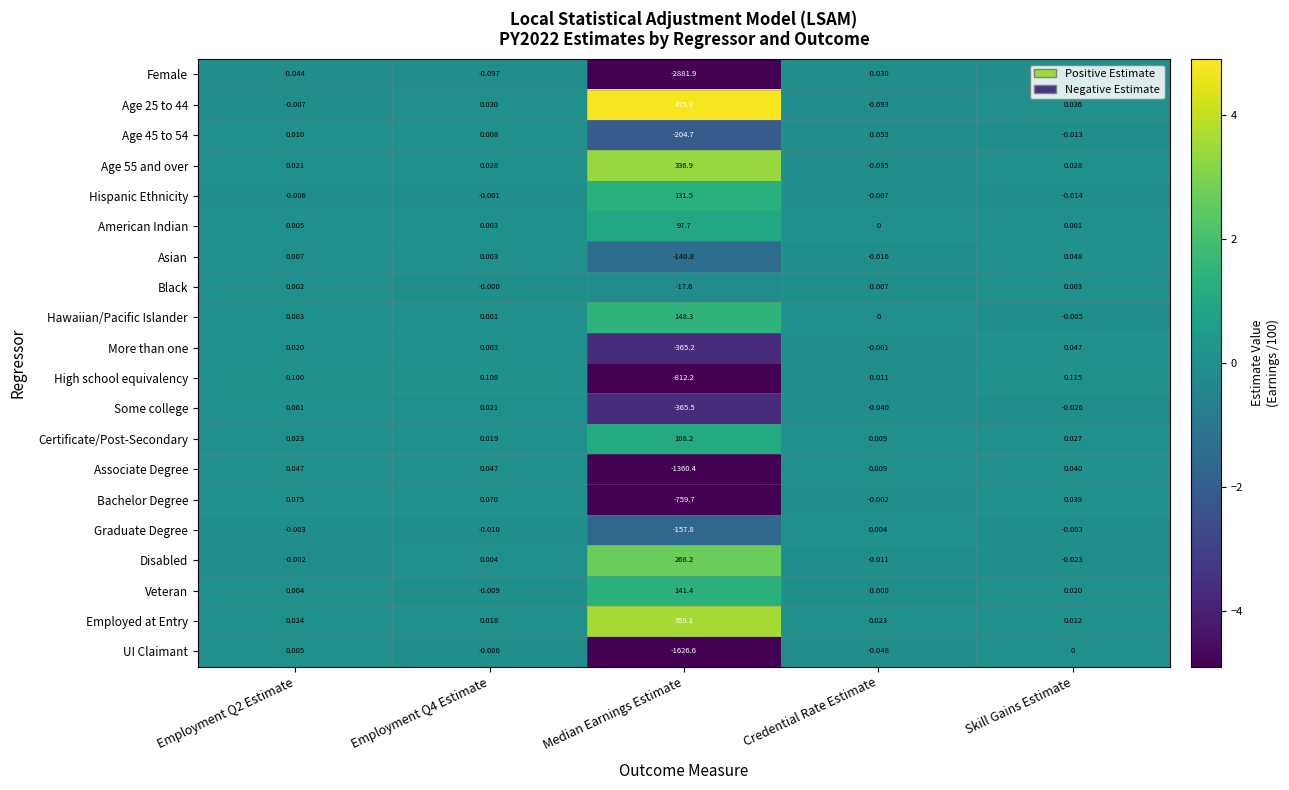

At which category does the chart reach its peak across all series?

Median Earnings Estimate